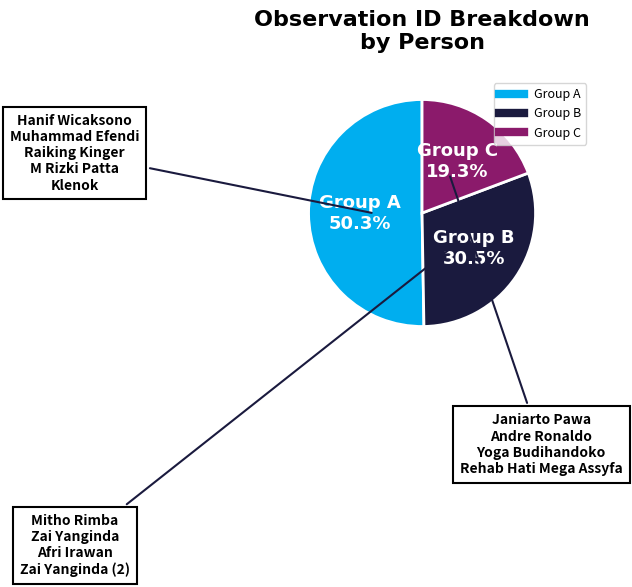

Is there any slice that represents more than half of the pie?

Yes